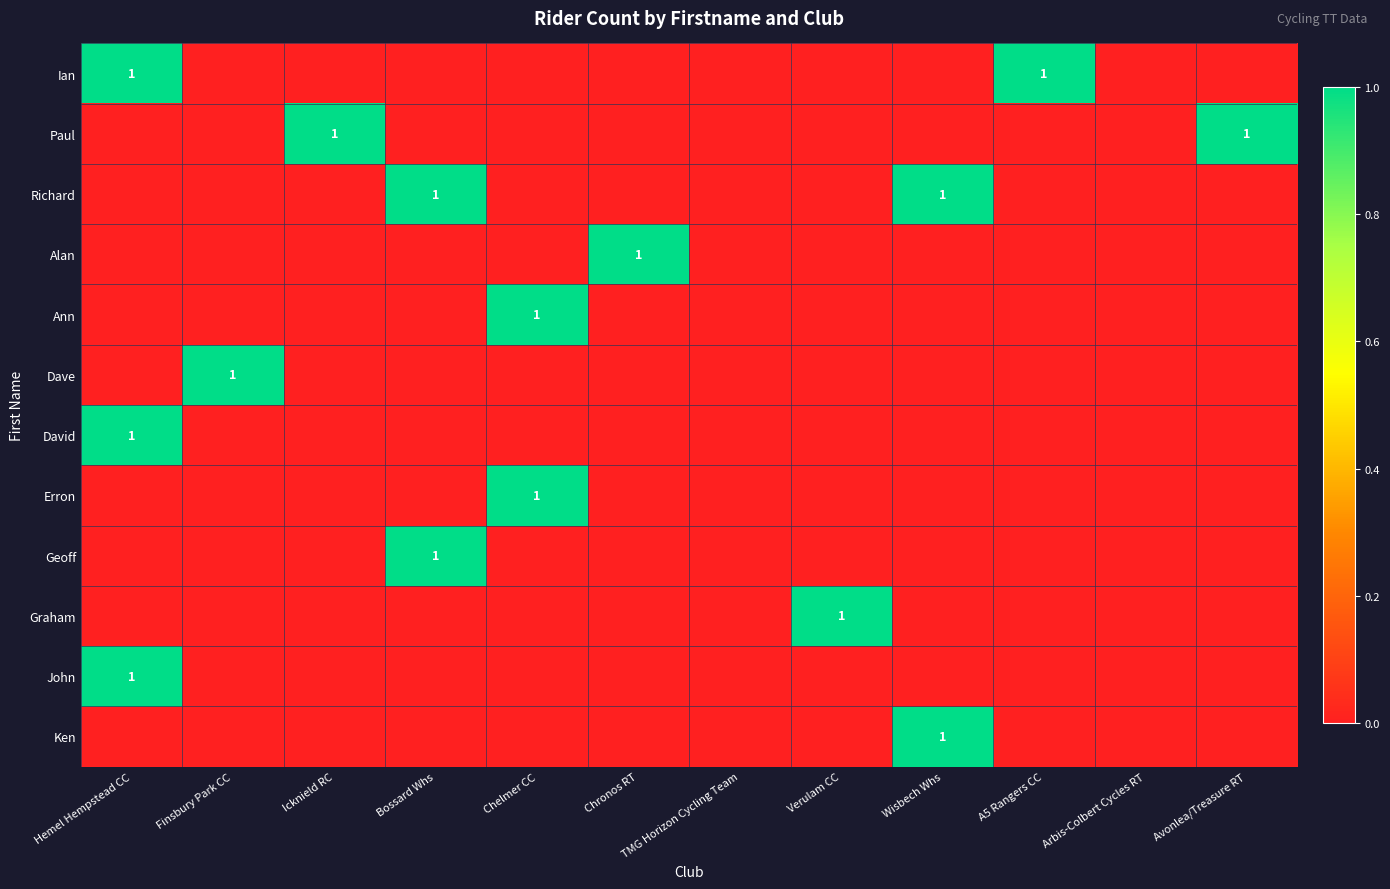

The value of Graham at TMG Horizon Cycling Team is 1. True or false?

False